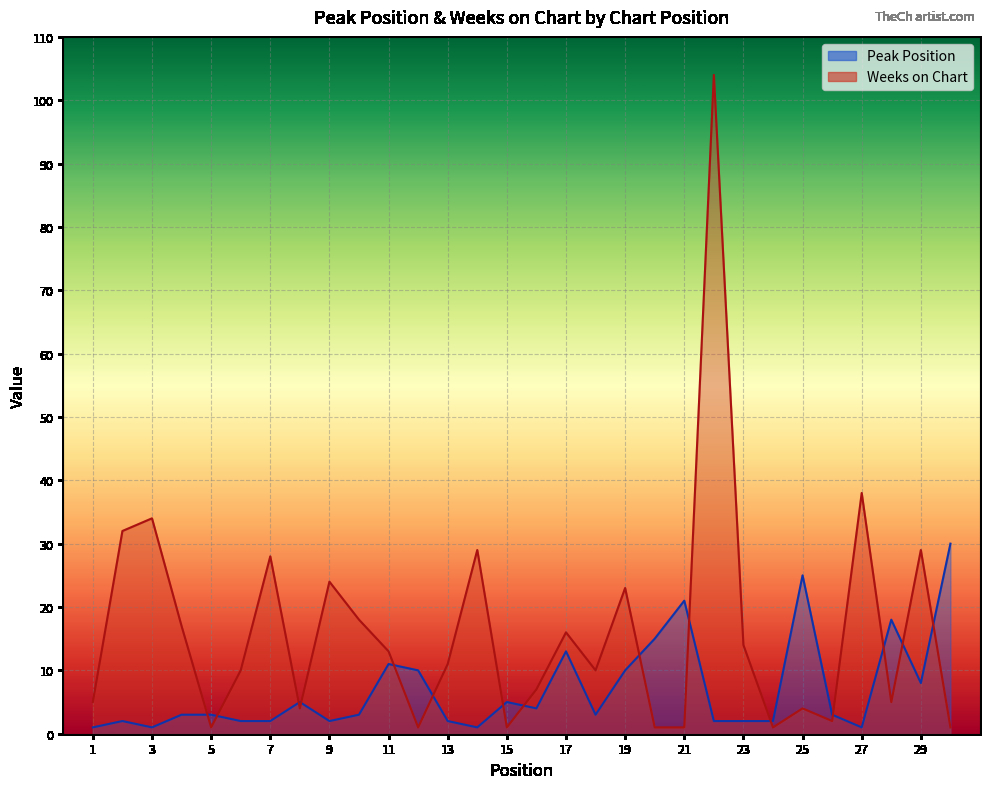

What is the value of the Peak Position point at the 14th from the left?

1